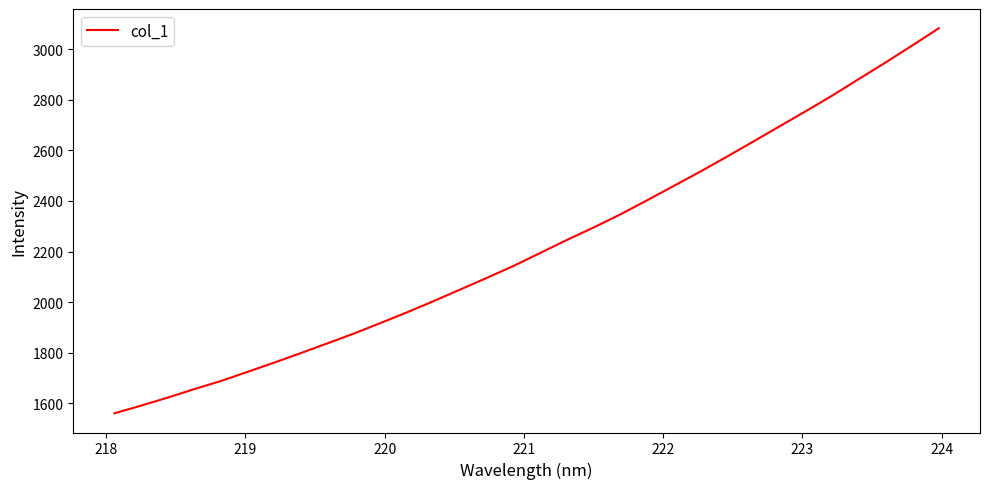

How many lines are shown in the chart?

1